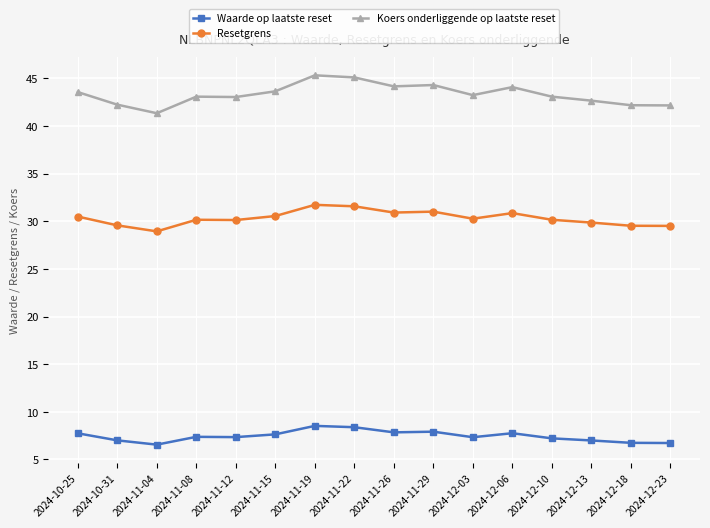

What value does the Resetgrens series have at 2024-12-23?

29.5